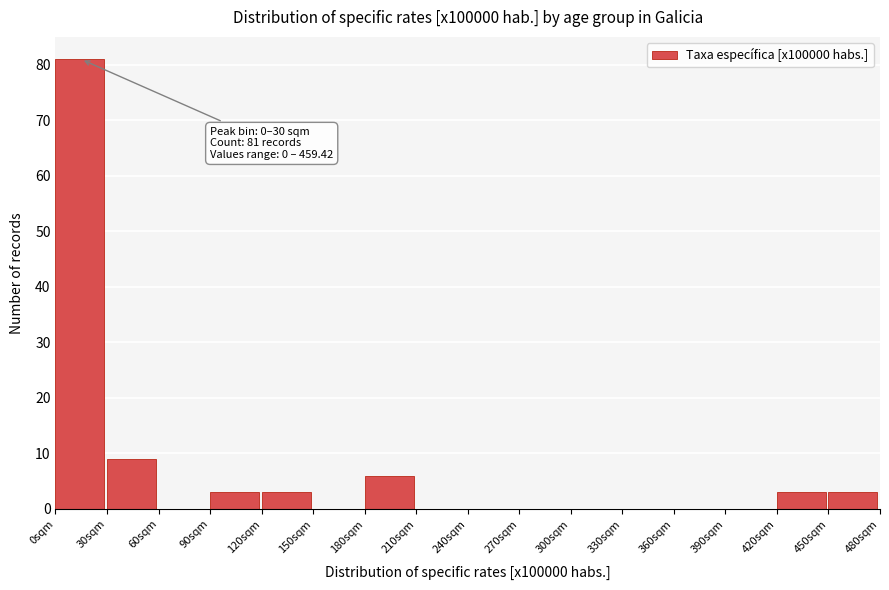

Which range on the x-axis has the tallest bar?

0 to 30